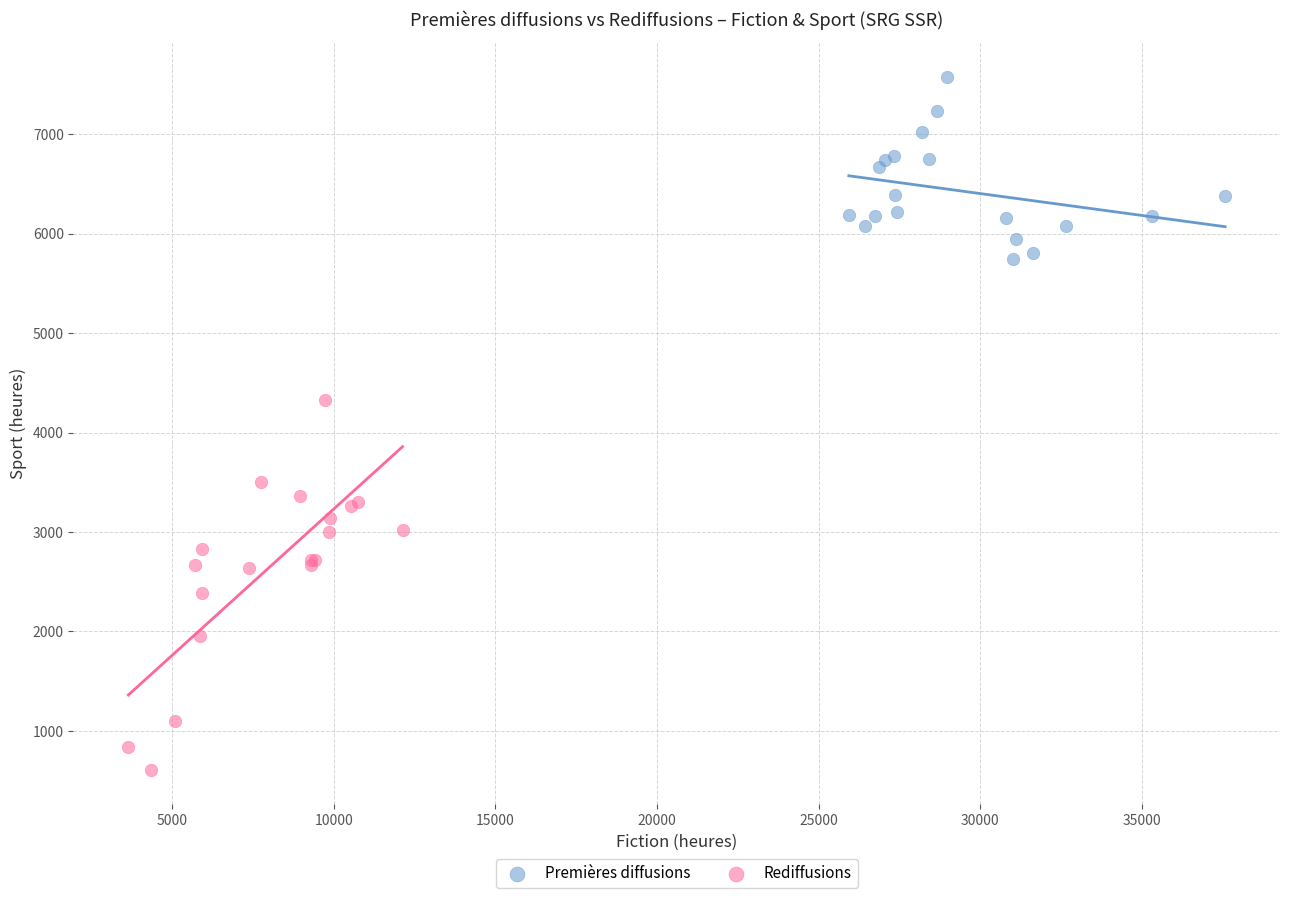

Which series has the widest spread of Y values?

Rediffusions